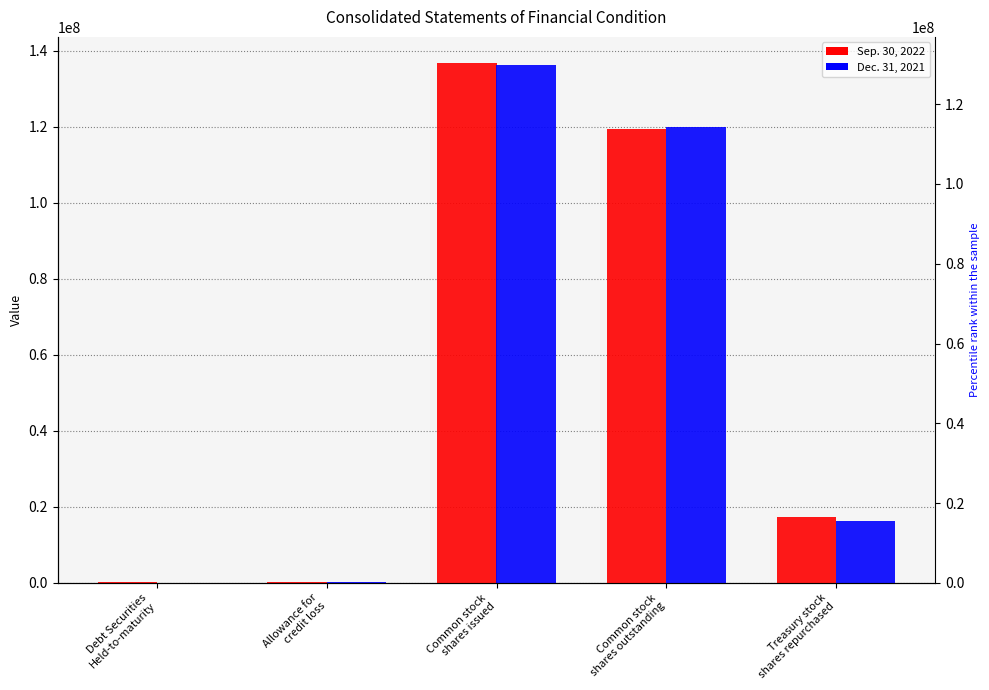

At which category is the sum across all series the highest?

Common stock
shares issued